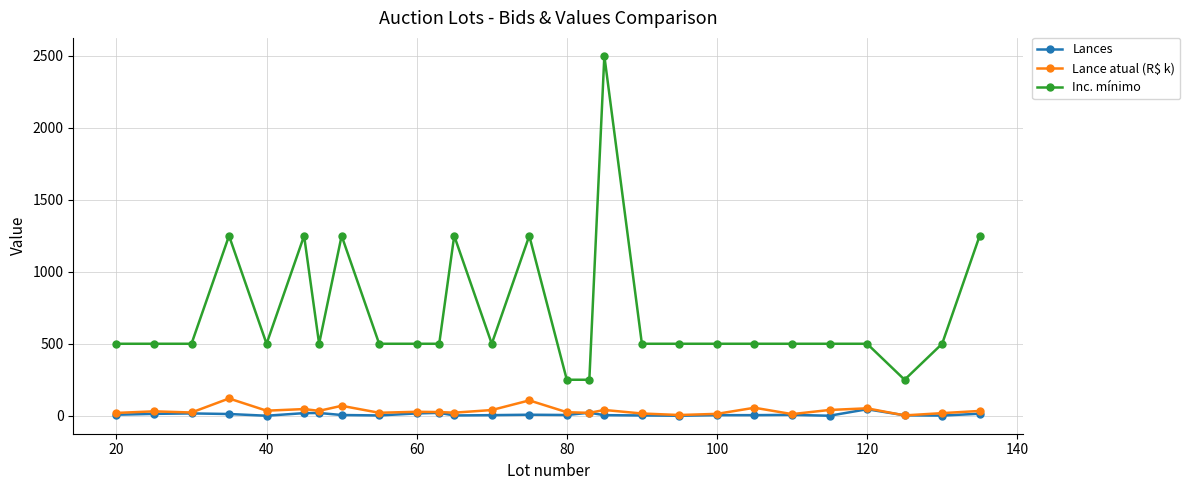

How many data points does each series have?

27